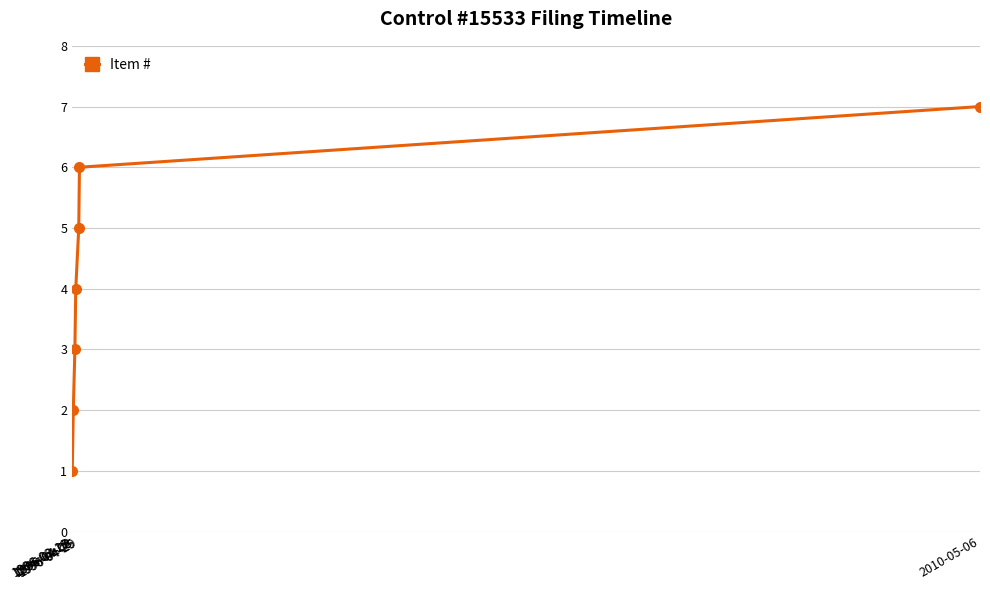

True or false: the data has more than 0 interior local peaks.

False